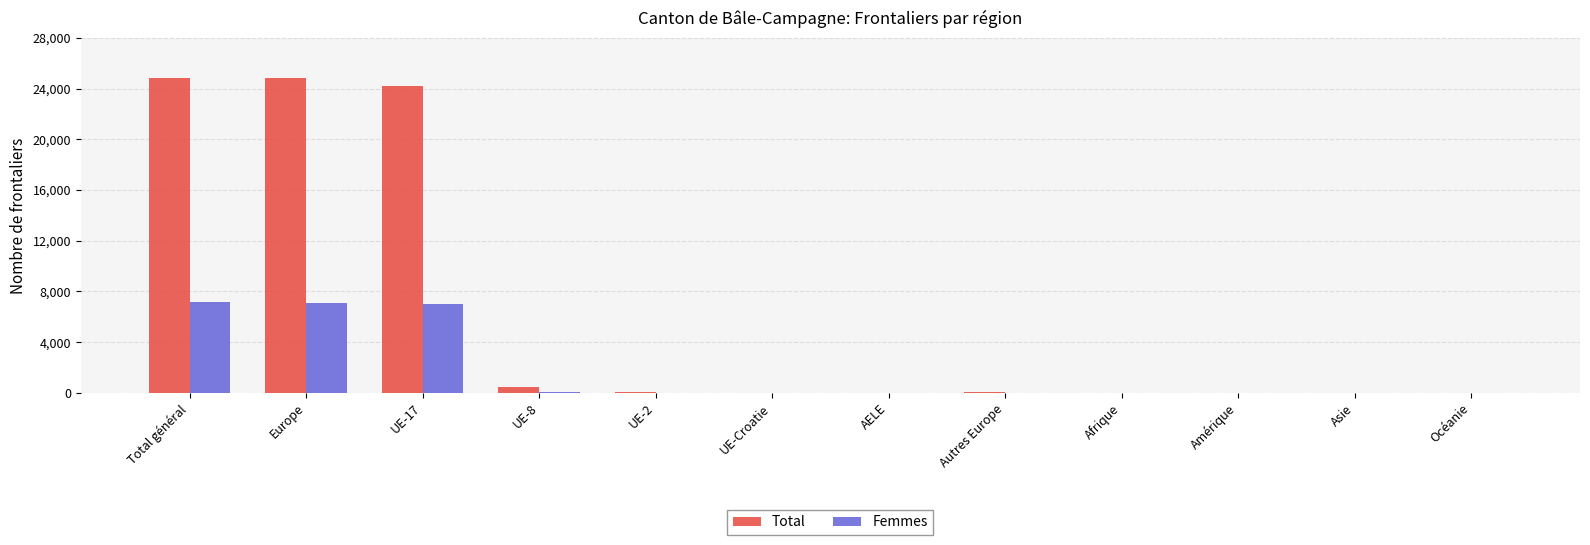

Which series has the largest range (max minus min)?

Total